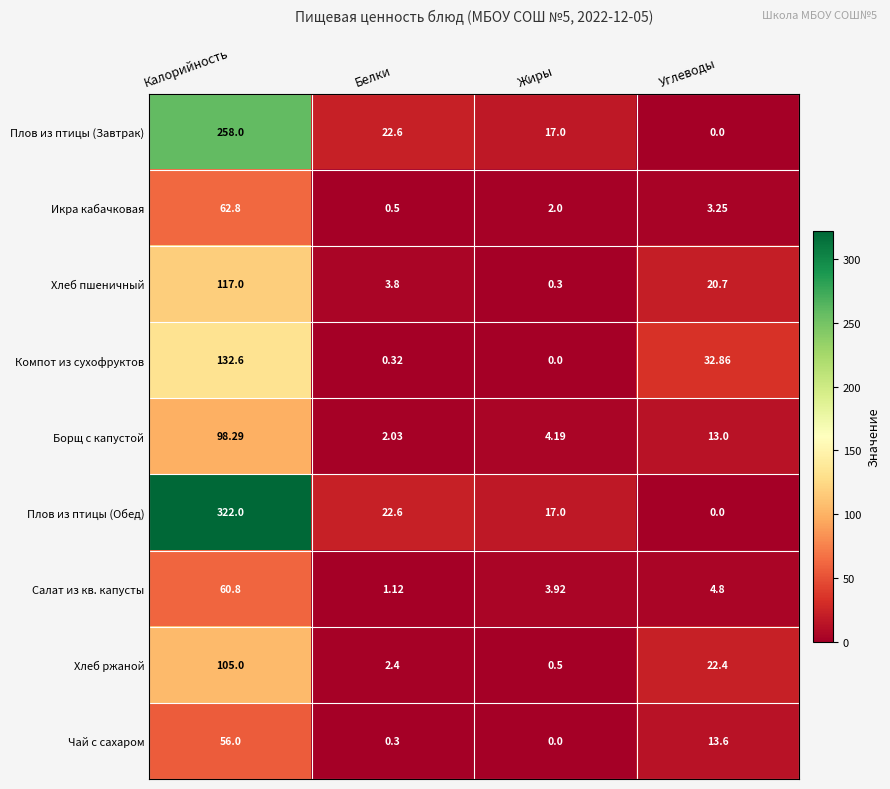

List the labels in order of Хлеб ржаной value, smallest first.

Жиры, Белки, Углеводы, Калорийность